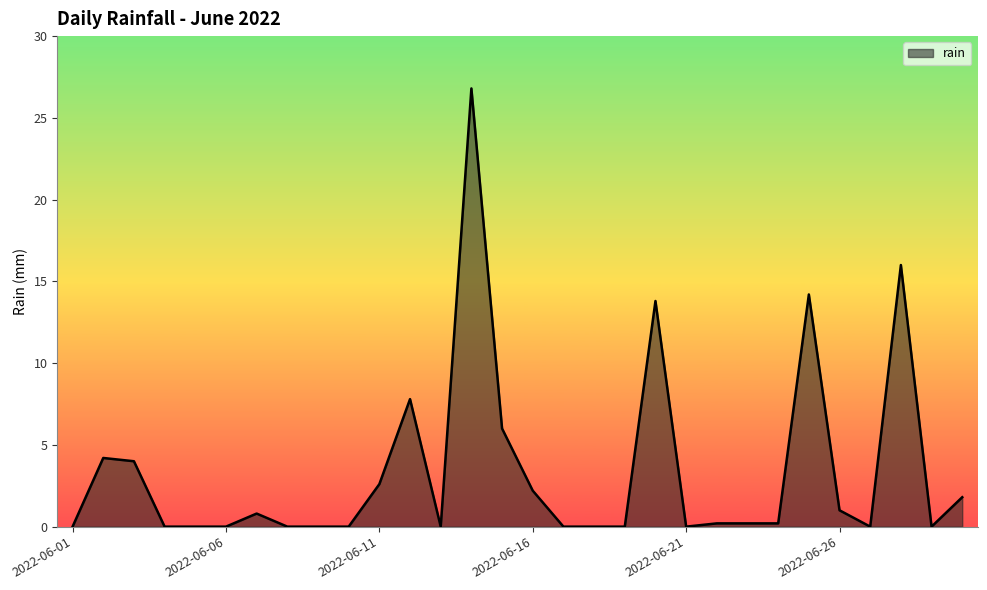

What is the greatest value displayed?

26.8